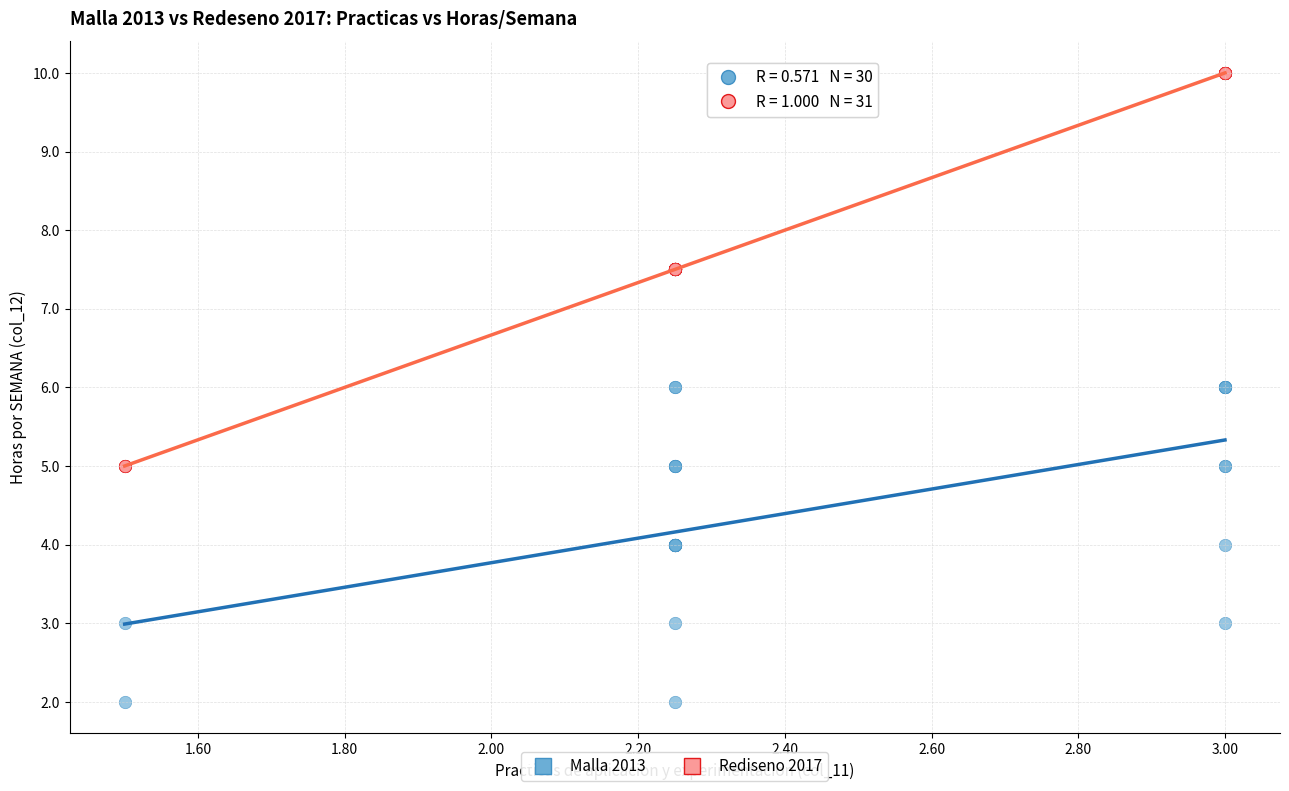

What are all the series names shown in the legend?

Malla 2013, Rediseno 2017